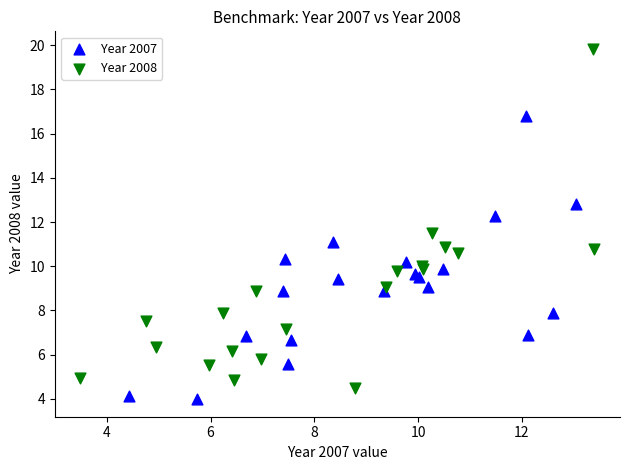

Which series contains the highest Y value?

Year 2008